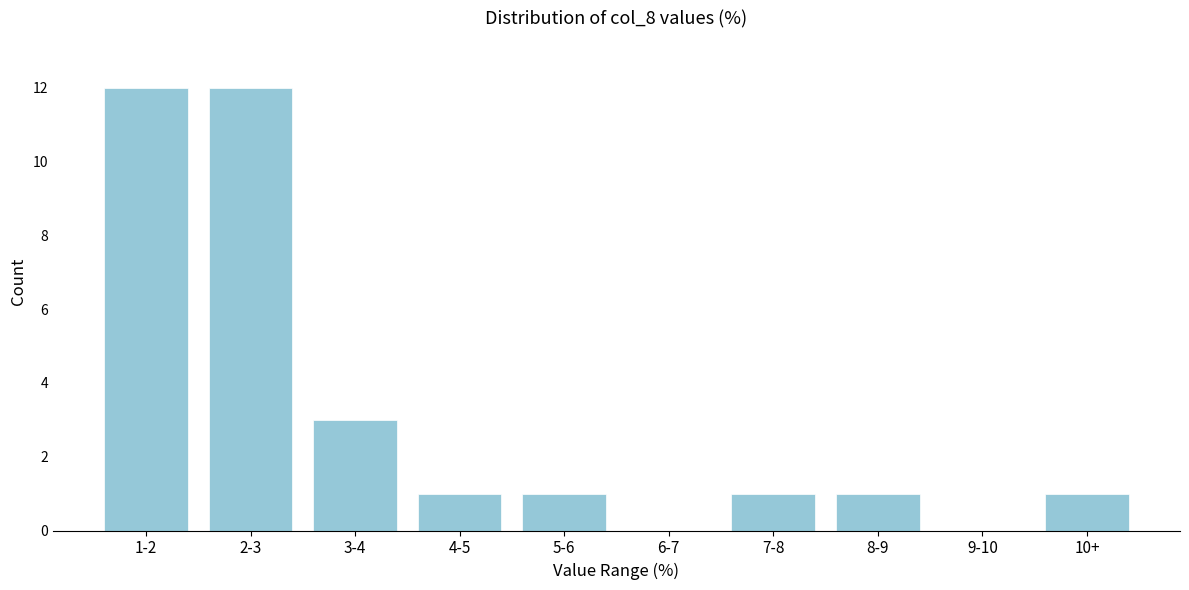

Reading left to right, transcribe all the data shown in this chart.

1-2=12	2-3=12	3-4=3	4-5=1	5-6=1	6-7=0	7-8=1	8-9=1	9-10=0	10+=1